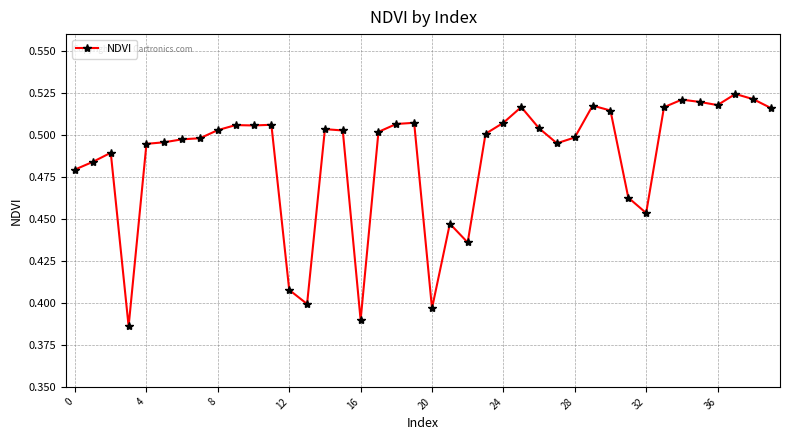

True or false: the data has more than 1 interior local peaks.

True